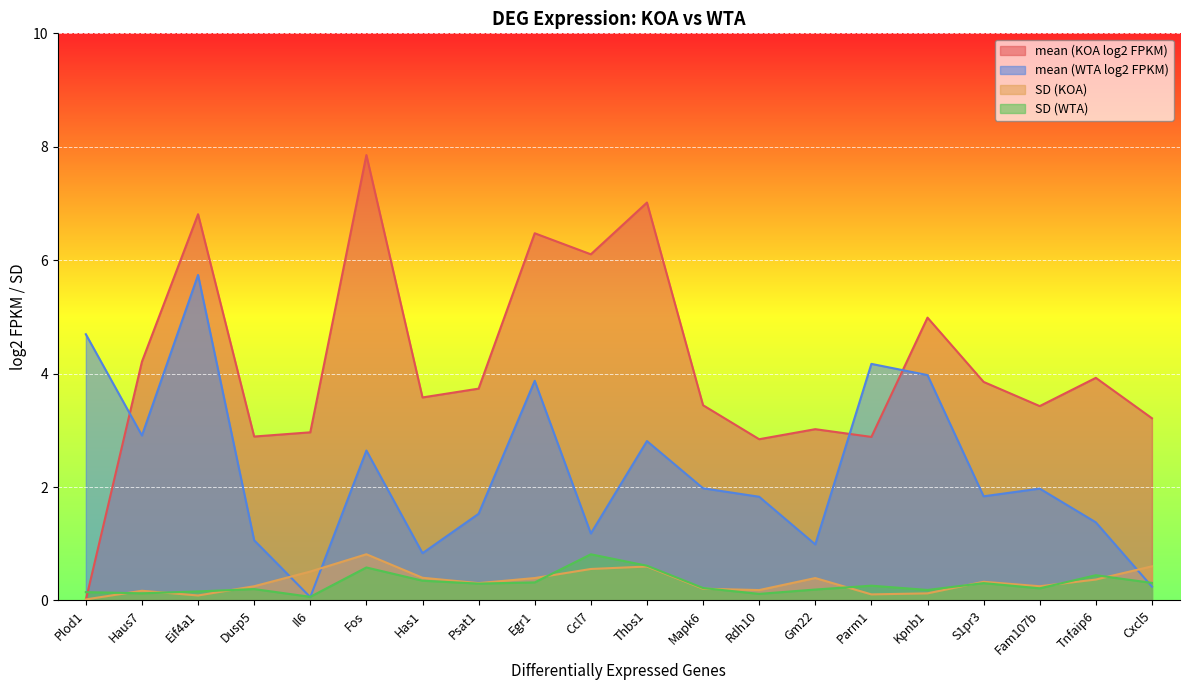

Which category has the highest value across all series?

Fos